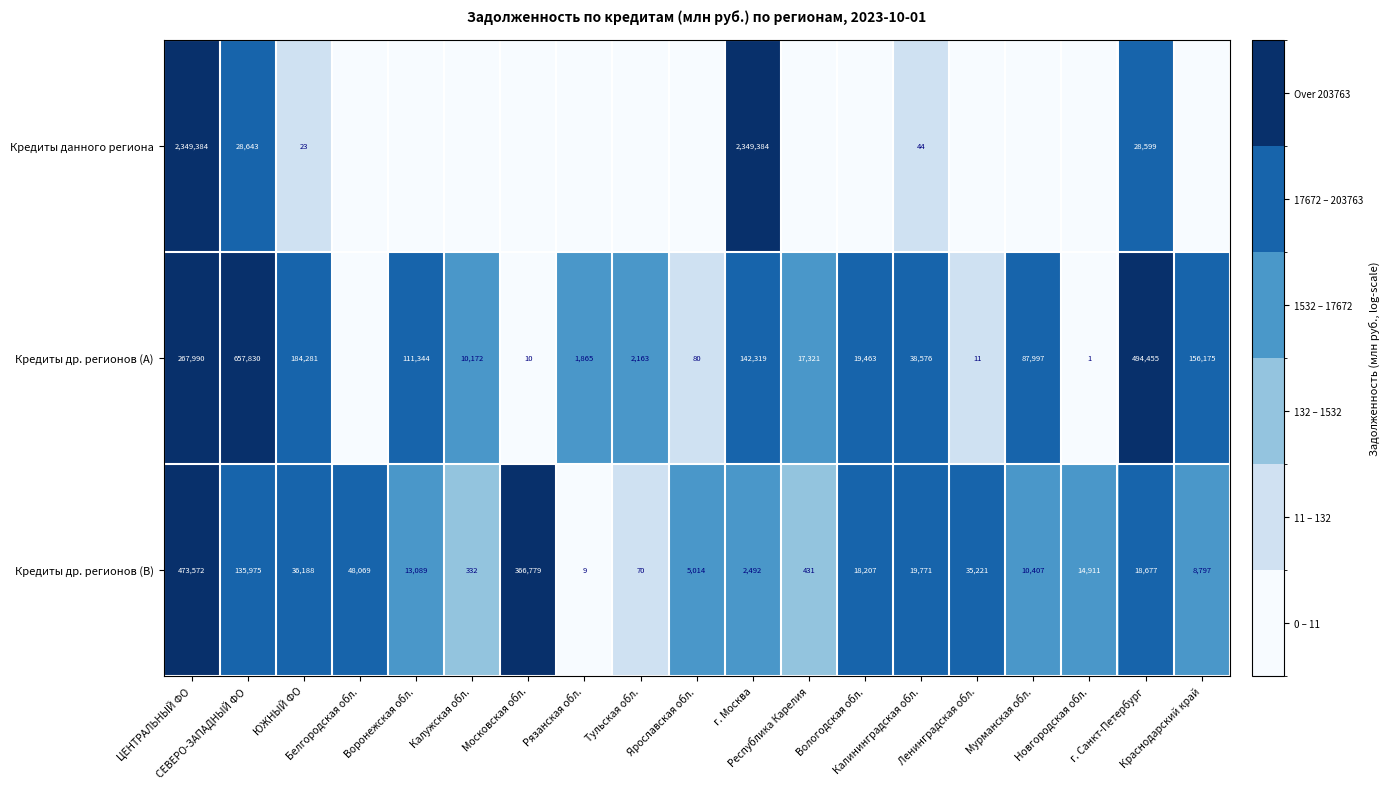

What is the sum of all Кредиты др. регионов (B) values?

1208011